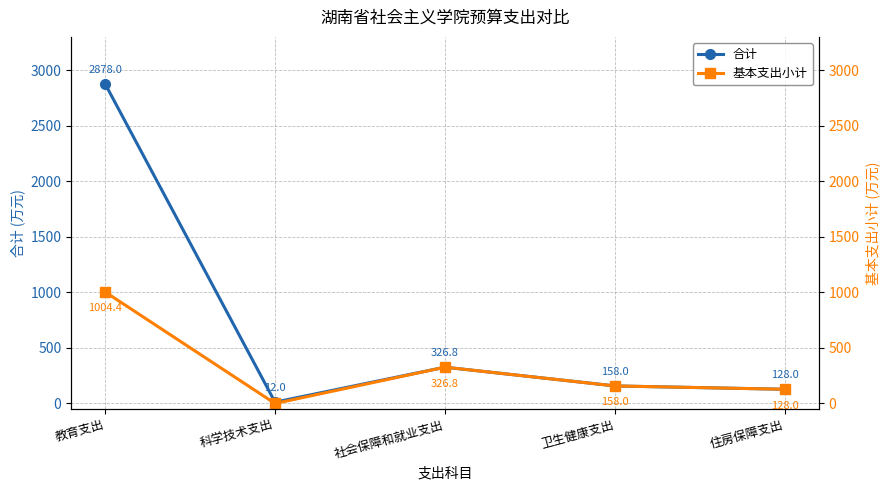

True or false: 合计 and 基本支出小计 cross at least once.

False